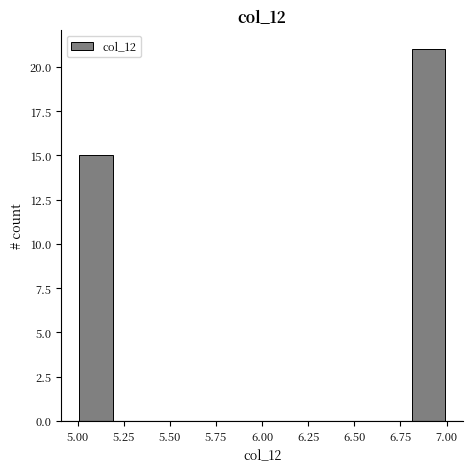

Reading left to right, list every bar in this chart as the range it spans on the x-axis followed by its height. The values are not printed on the chart, so give them approximately, as read against the axis.

5.0 to 5.2: 15
5.2 to 5.4: 0
5.4 to 5.6: 0
5.6 to 5.8: 0
5.8 to 6.0: 0
6.0 to 6.2: 0
6.2 to 6.4: 0
6.4 to 6.6: 0
6.6 to 6.8: 0
6.8 to 7.0: 21